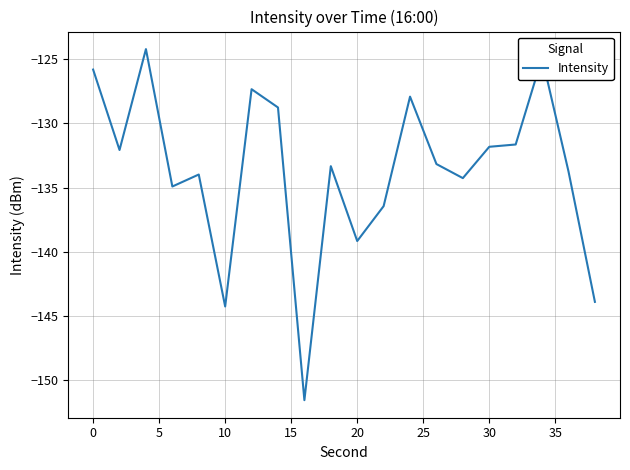

What is the greatest value displayed?

-124.2